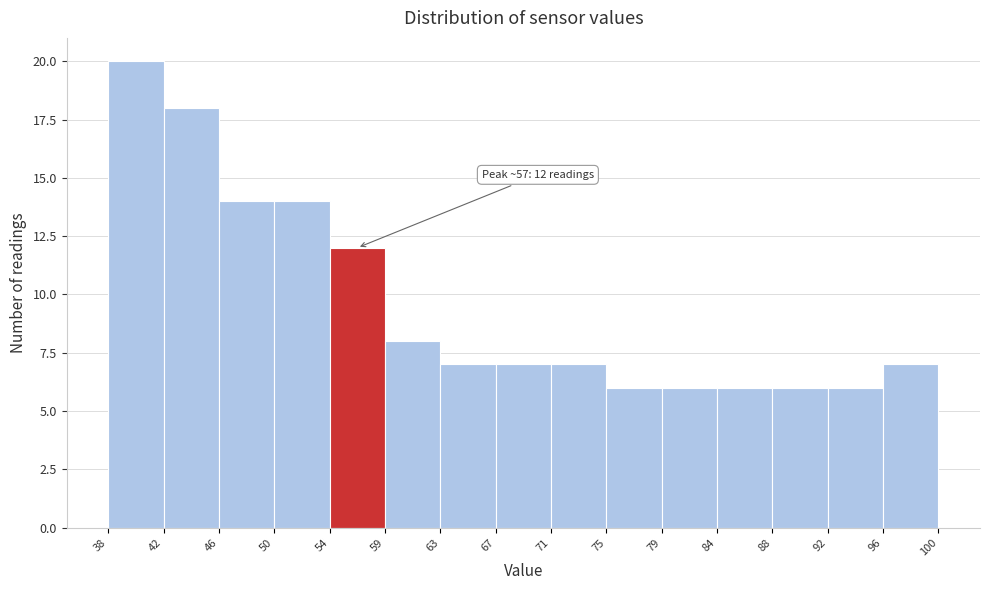

Over which range of the x-axis is the bar tallest?

38 to 42